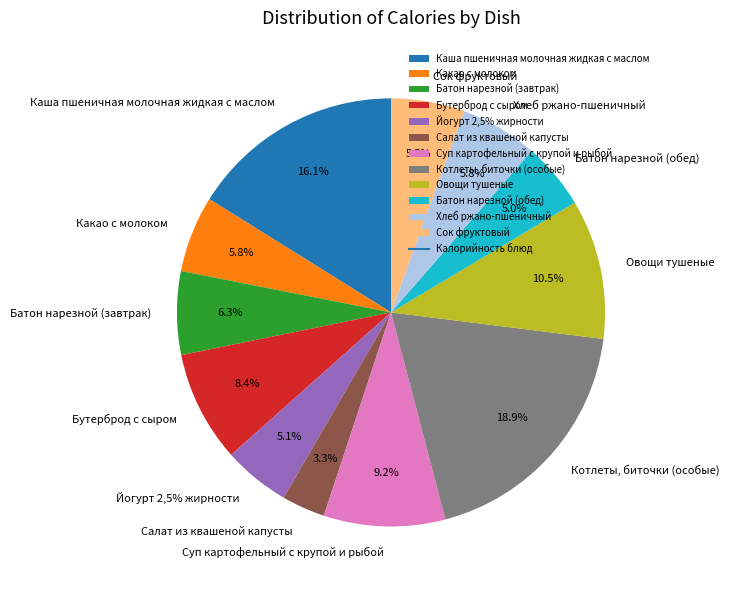

True or false: Сок фруктовый accounts for 12% of the total.

False